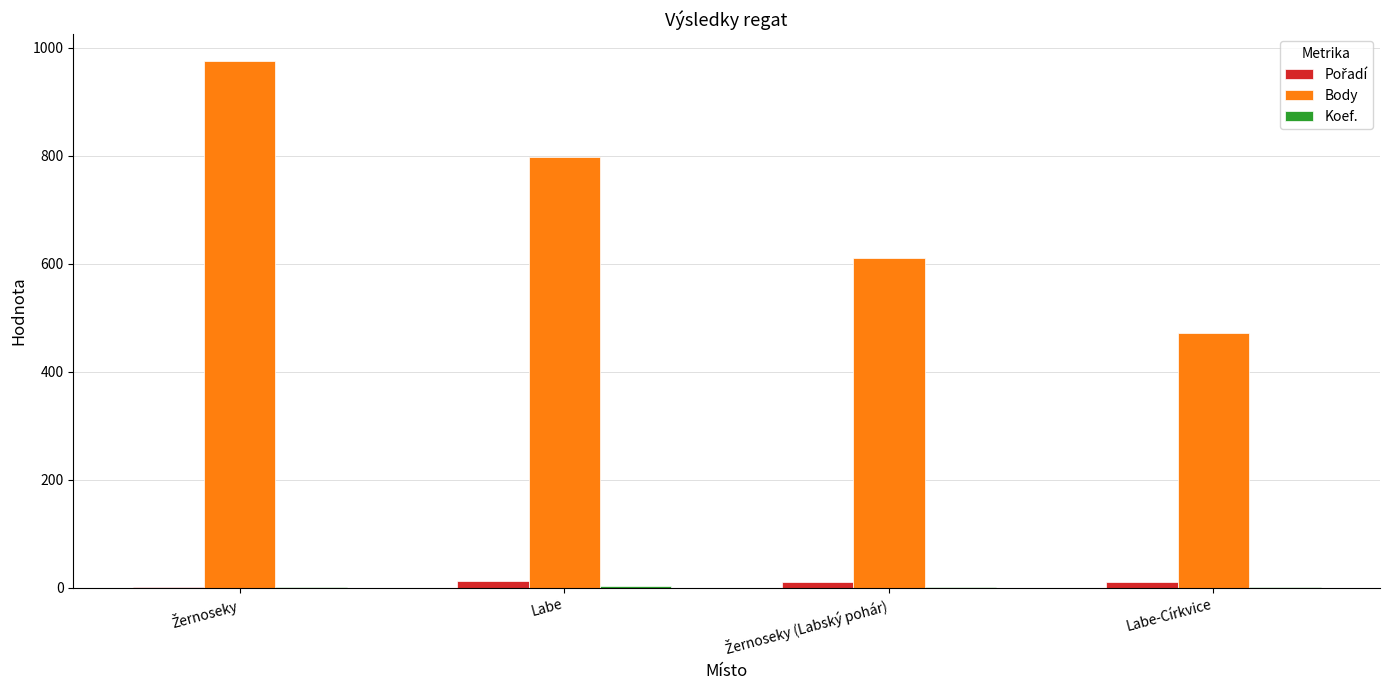

Are the bars grouped side by side (vs. stacked)?

Yes